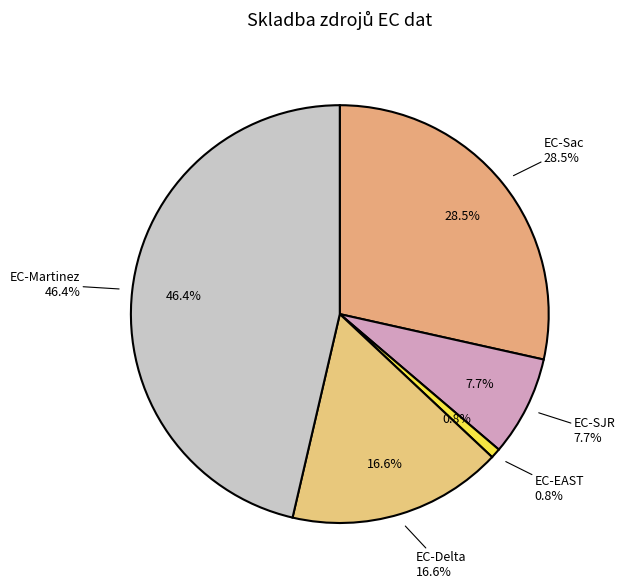

To the nearest percent, what is the combined percentage of EC-Sac and EC-Martinez?

75%